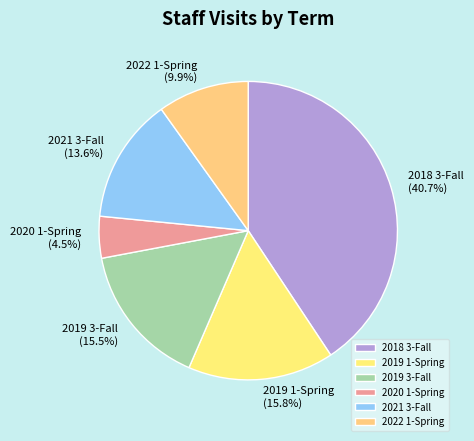

Which slice is the largest?

2018 3-Fall